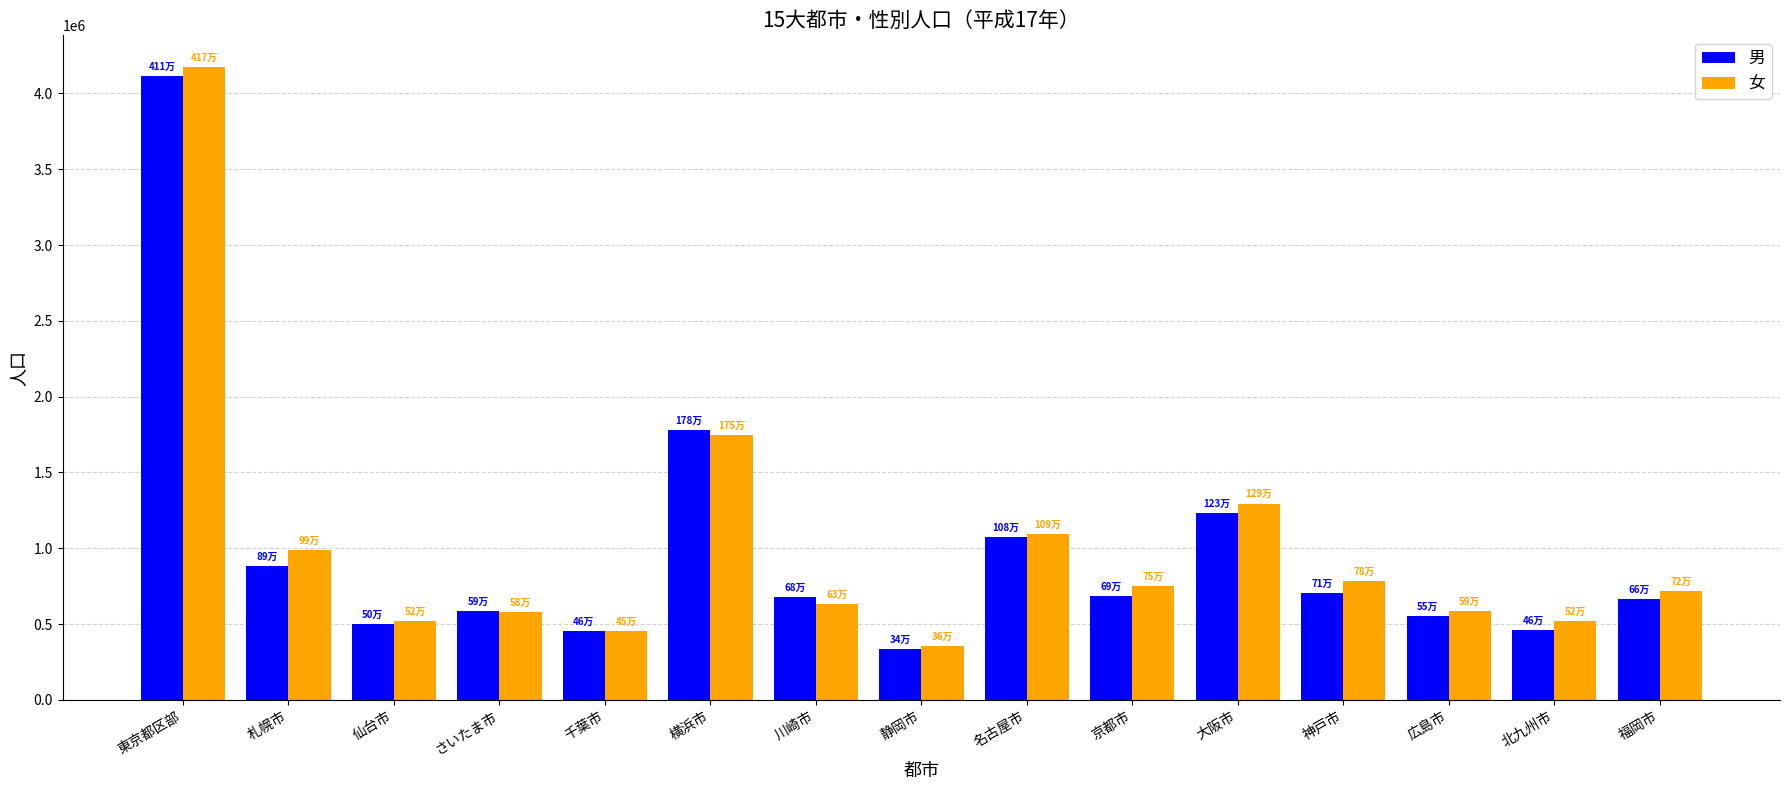

What is the maximum value for 男?

4113424